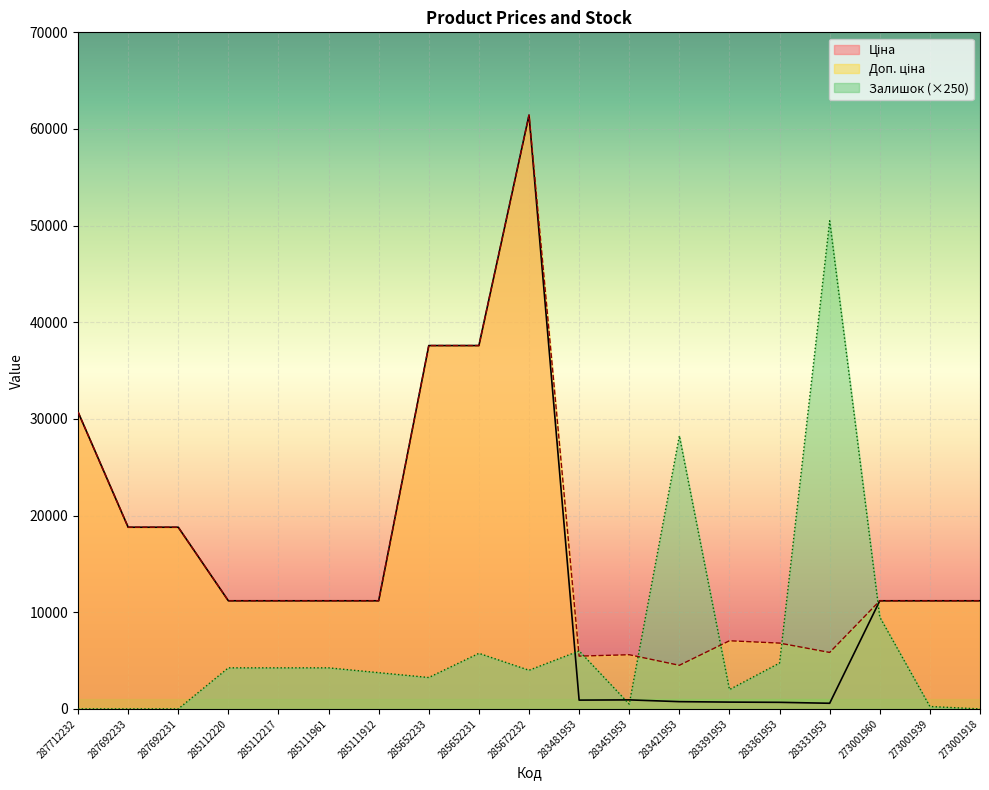

Reading left to right, transcribe all the data shown in this chart.

Ціна: 30717.1	18796.8	18796.8	11188.2	11188.2	11188.2	11188.2	37593.6	37593.6	61434.3	910.4	934.5	752.2	705.1	681.0	584.4	11188.2	11188.2	11188.2
Доп. ціна: 30717.1	18796.8	18796.8	11188.2	11188.2	11188.2	11188.2	37593.6	37593.6	61434.3	5462.3	5607.2	4513.3	7051.3	6809.8	5843.9	11188.2	11188.2	11188.2
Залишок: 0.0	0.0	0.0	4250.0	4250.0	4250.0	3750.0	3250.0	5750.0	4000.0	6000.0	500.0	28250.0	2000.0	4750.0	50500.0	9500.0	250.0	0.0